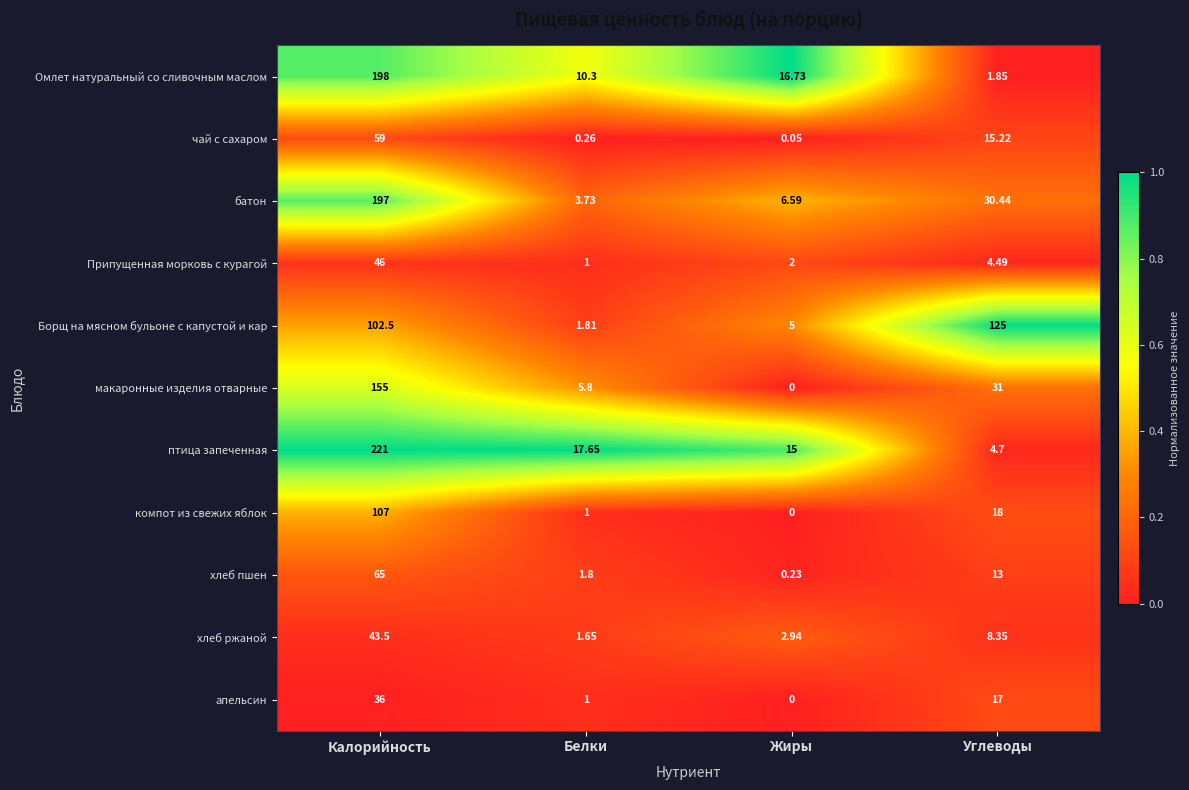

List the series in order of their peak value, lowest first.

апельсин, хлеб ржаной, Припущенная морковь с курагой, чай с сахаром, хлеб пшен, компот из свежих яблок, Борщ на мясном бульоне с капустой и кар, макаронные изделия отварные, батон, Омлет натуральный со сливочным маслом, птица запеченная